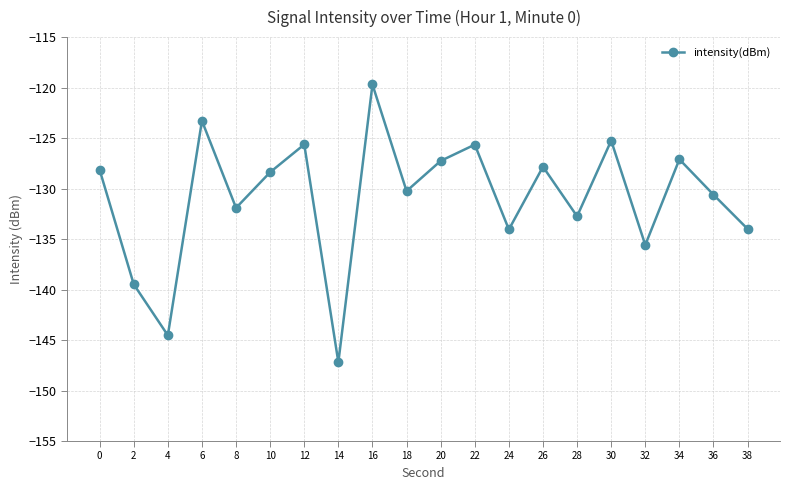

True or false: the data shows -171.9 at 22.

False